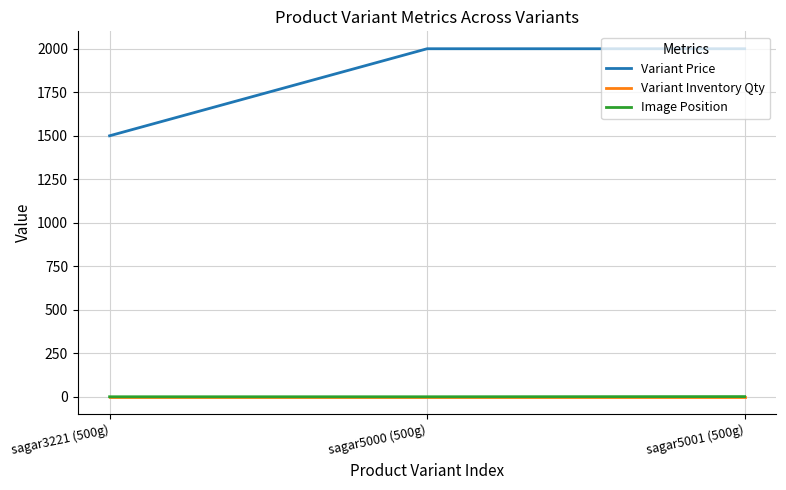

What is the greatest value displayed?

2000